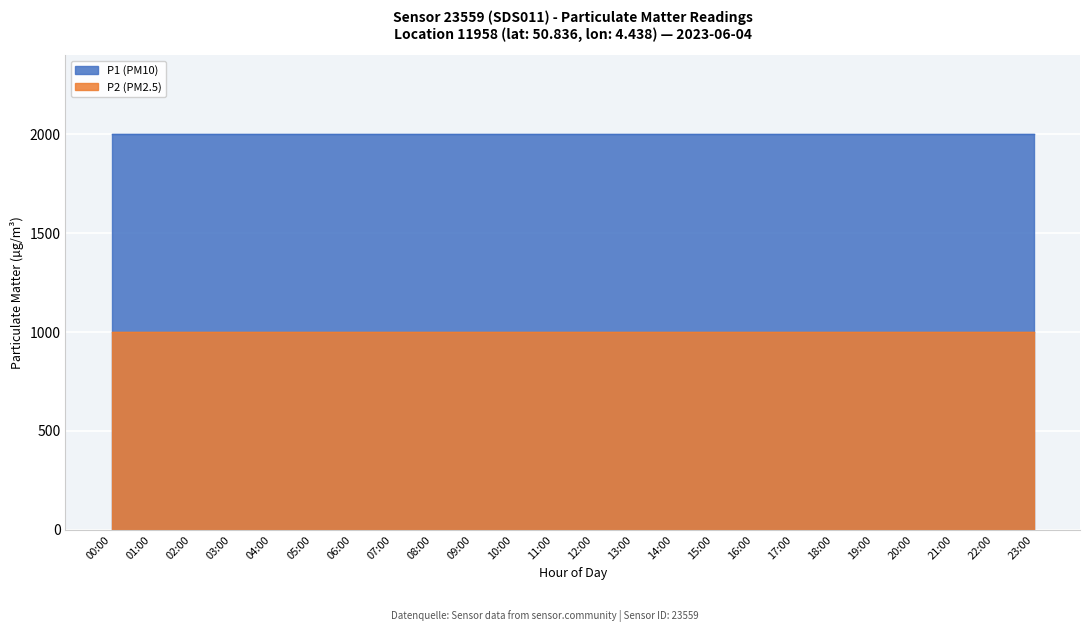

True or false: P1 (PM10) and P2 (PM2.5) cross at least once.

False